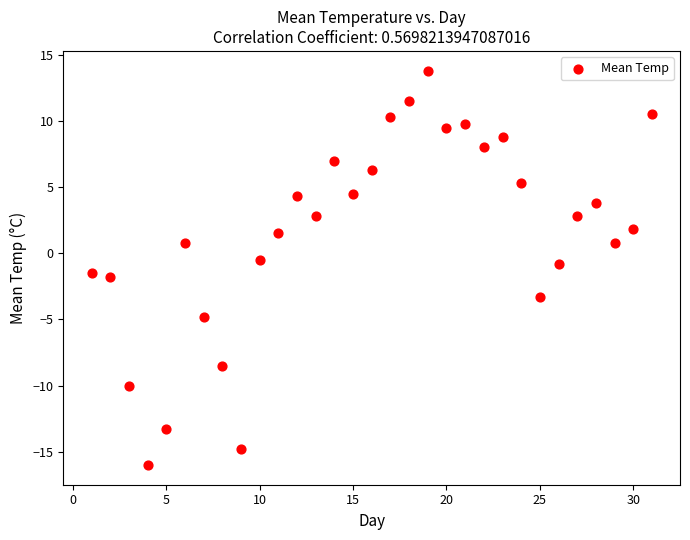

What is the range of X values (max minus min)?

30.0